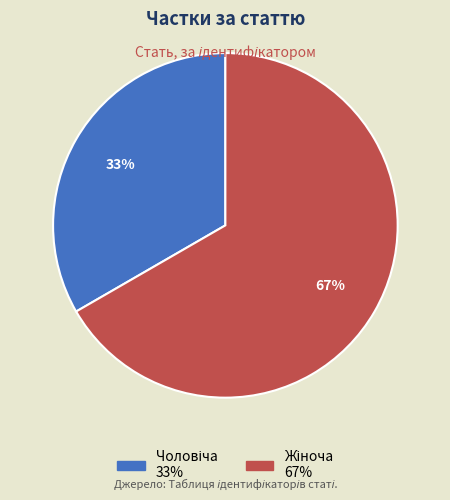

Is there any slice that represents more than half of the pie?

Yes